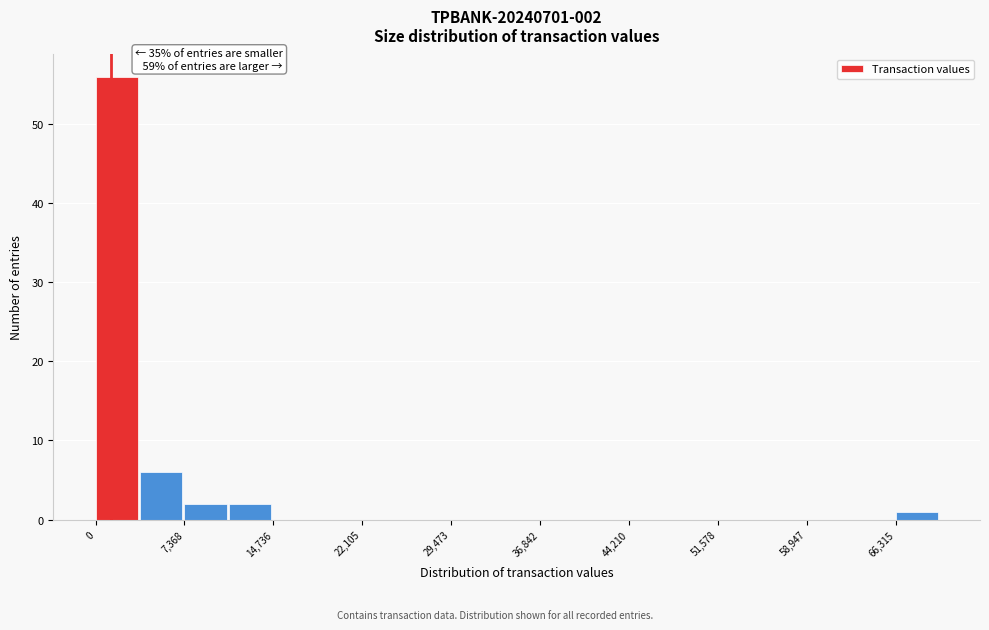

Read against the x-axis, roughly where is the centre of the tallest bar?

2000